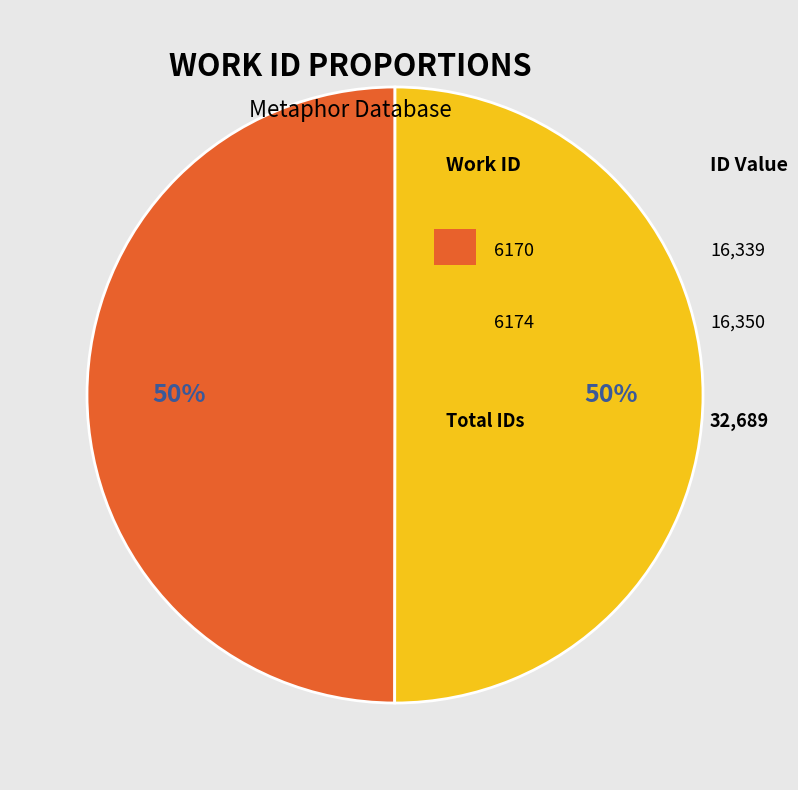

To the nearest percent, what is the average slice percentage?

50%